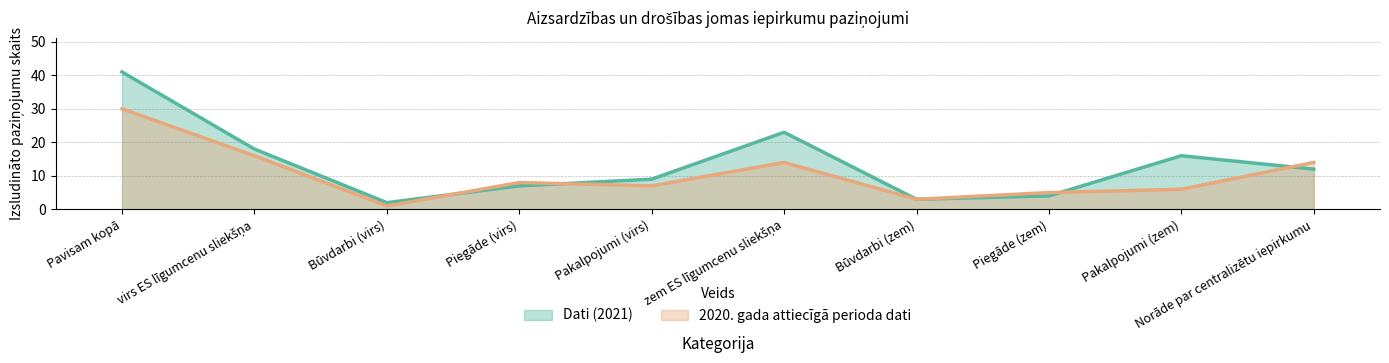

True or false: Dati (2021) has more than 2 points higher than both neighbors.

False